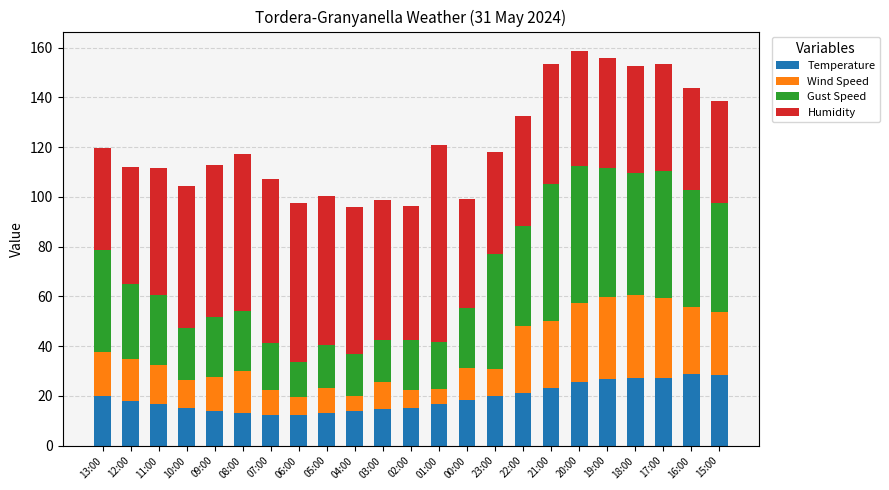

What is the maximum value for Temperature?

28.9